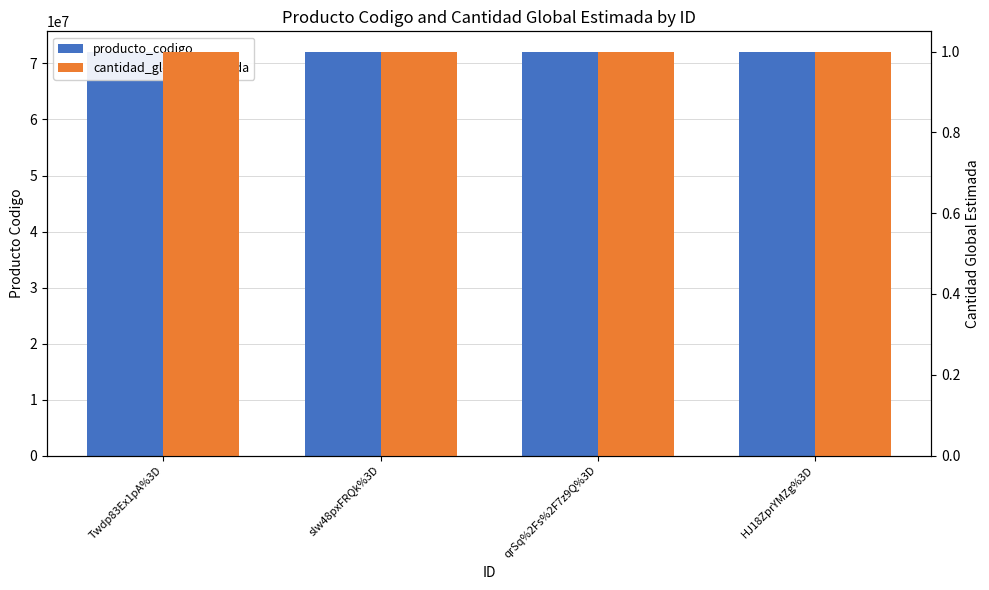

Reading left to right, list all the values displayed in this chart.

producto_codigo: 72131601	72102304	72102602	72101603
cantidad_global_estimada: 1	1	1	1